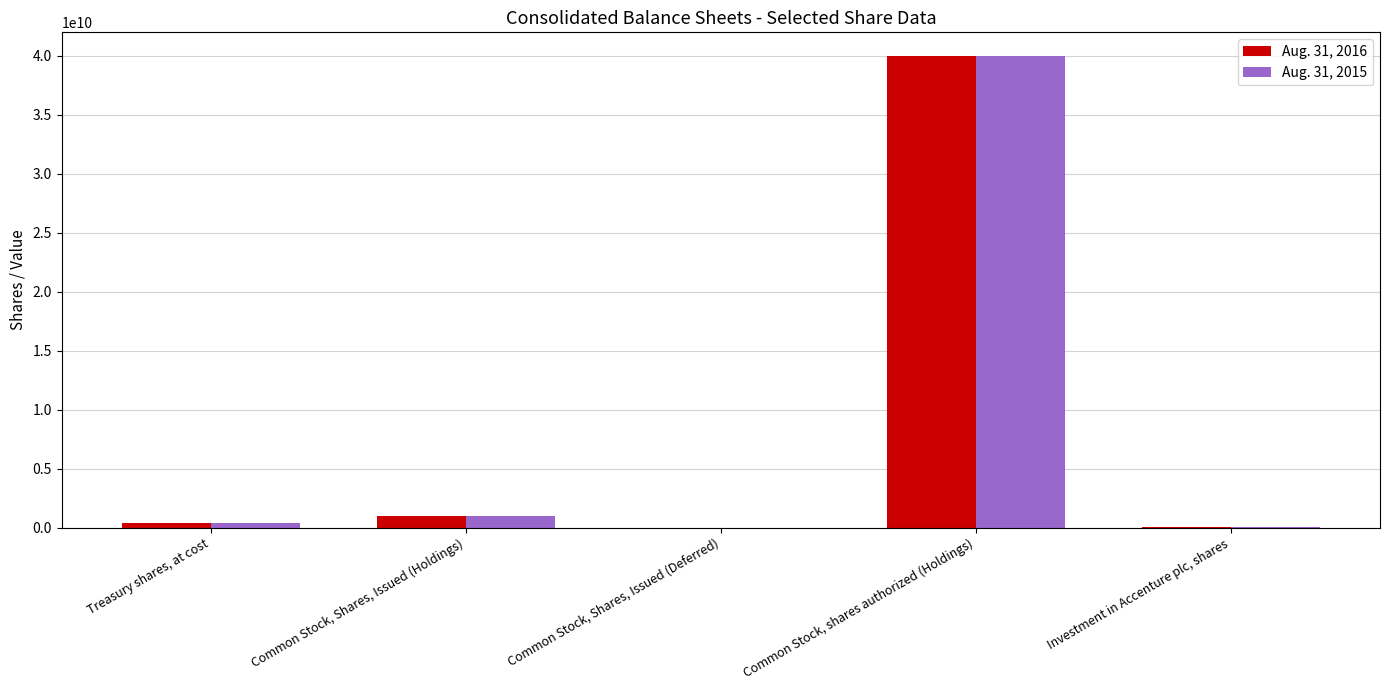

What is the total value across all series at Common Stock, Shares, Issued (Holdings)?

2040414202